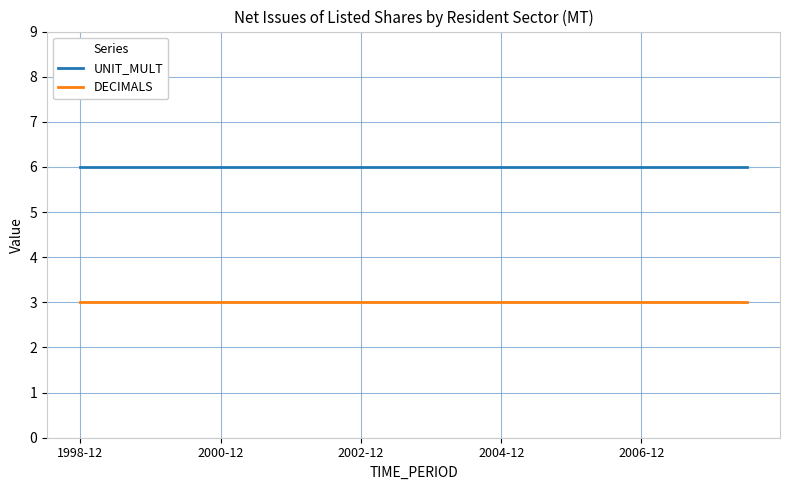

What are all the series names shown in the legend?

UNIT_MULT, DECIMALS